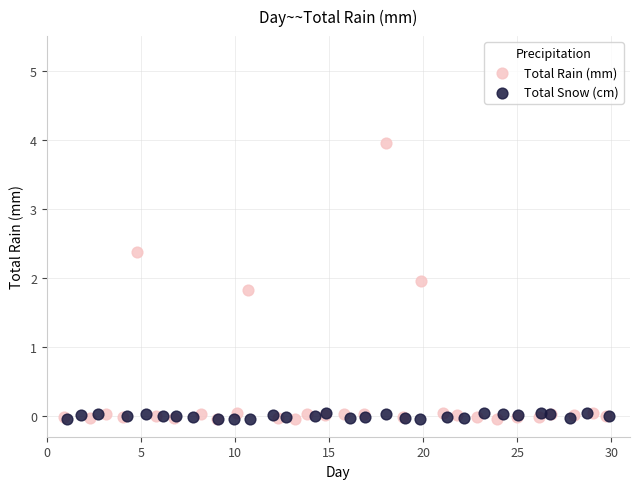

What are all the series names shown in the legend?

Total Rain (mm), Total Snow (cm)